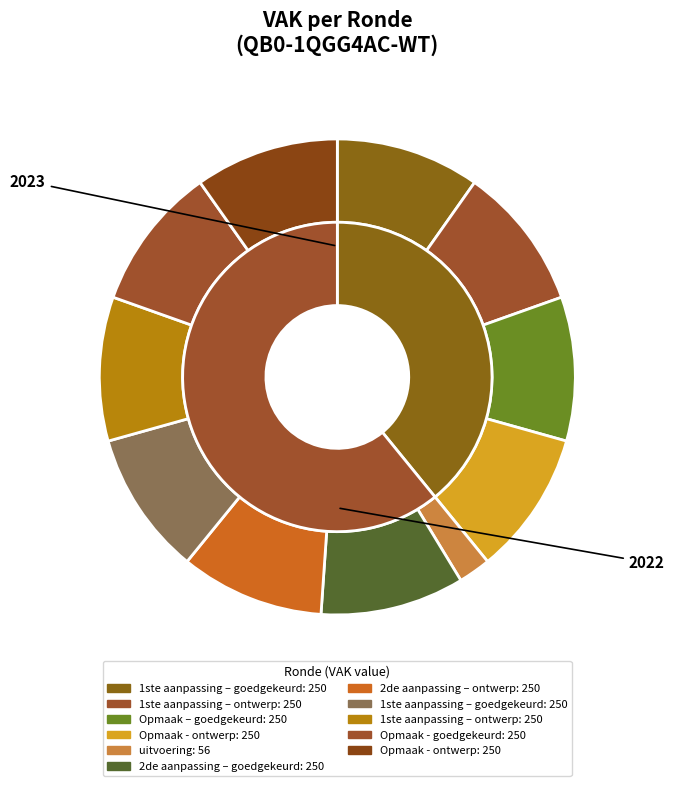

Does 2022 2de aanpassing – goedgekeurd represent more than half of the total?

No